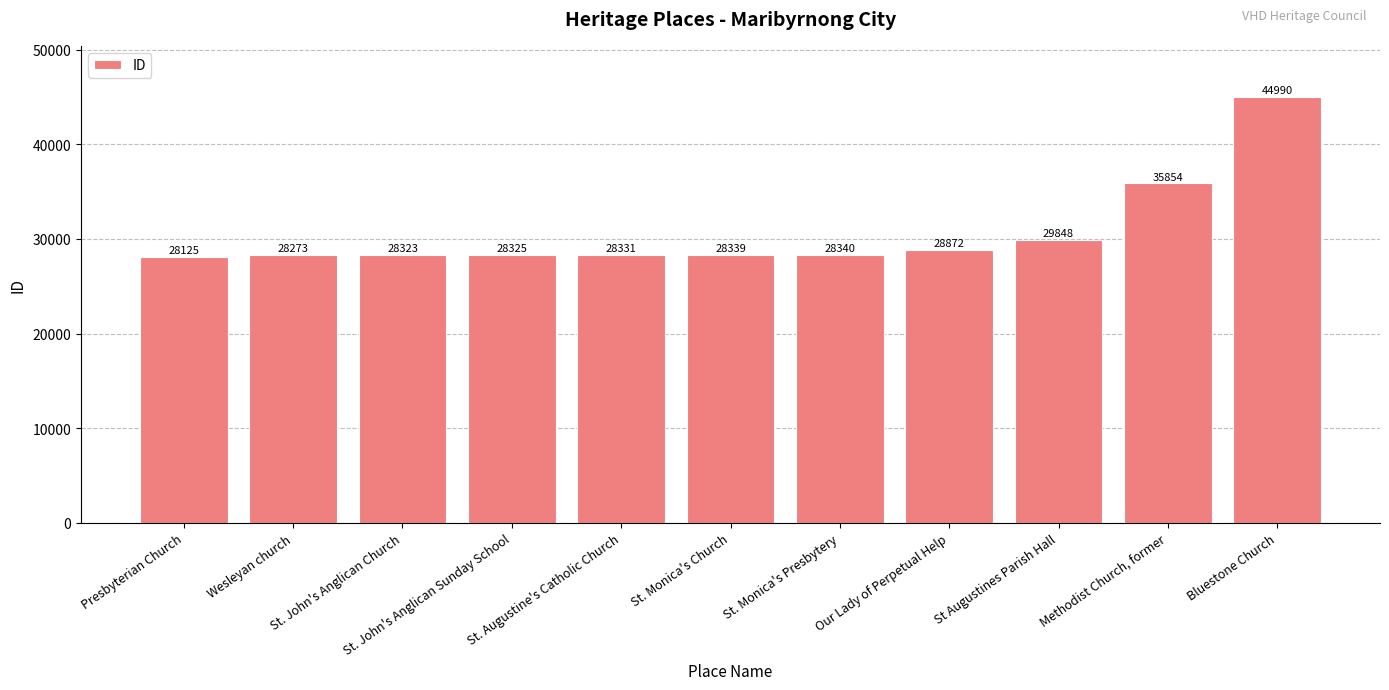

What is the difference between the maximum and minimum values?

16865